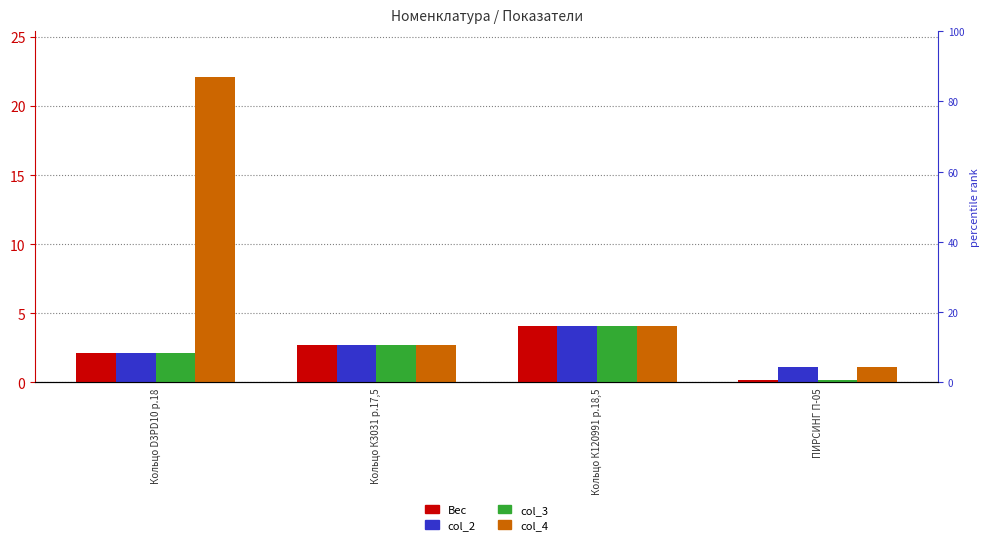

Which has a higher value, Кольцо D3PD10 р.18 or ПИРСИНГ П-05?

Кольцо D3PD10 р.18